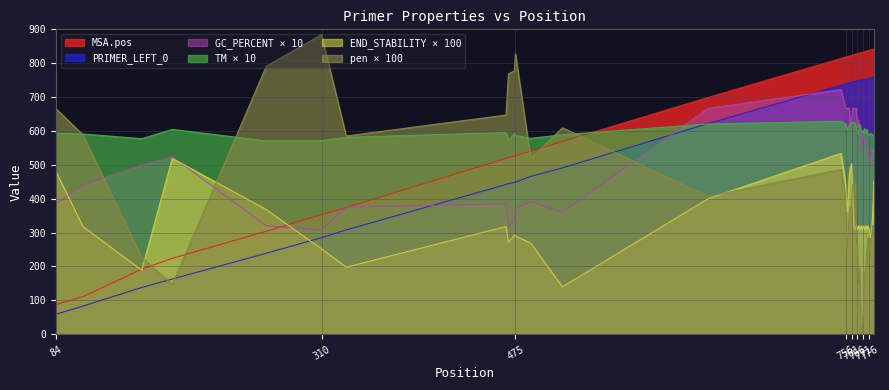

How many data points does each series have?

40